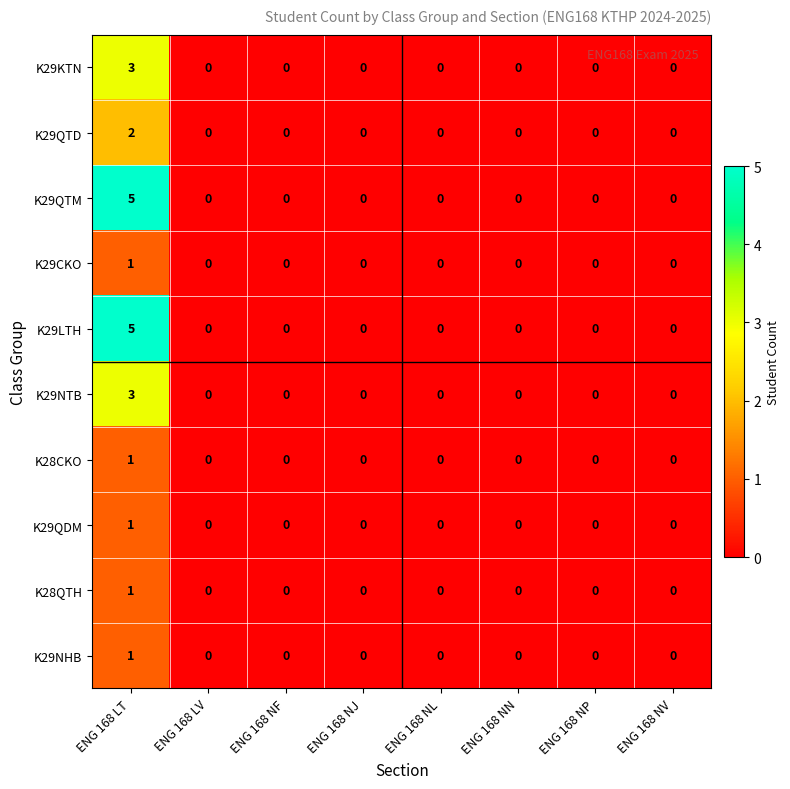

The K29LTH series shows 0 at ENG 168 NJ. True or false?

True